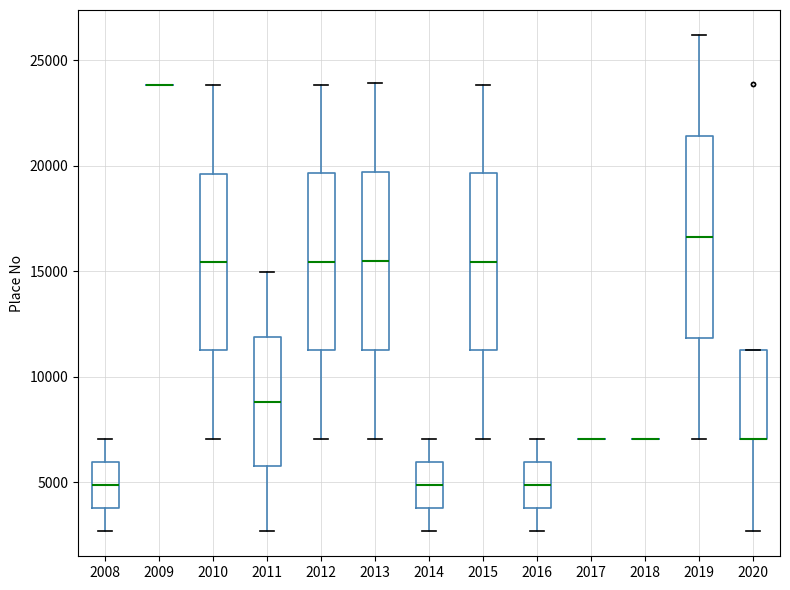

Comparing the boxes themselves (not the whiskers), which one is the tallest?

2019